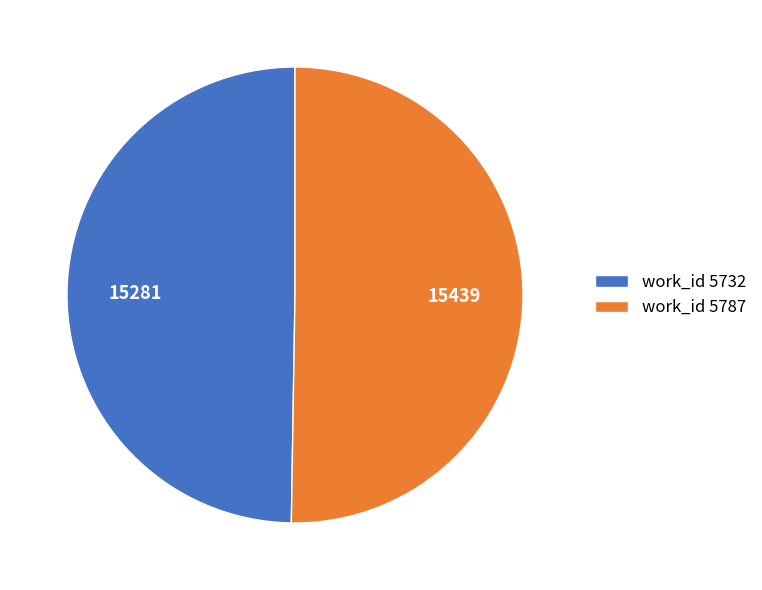

Does work_id 5732 represent more than half of the total?

No